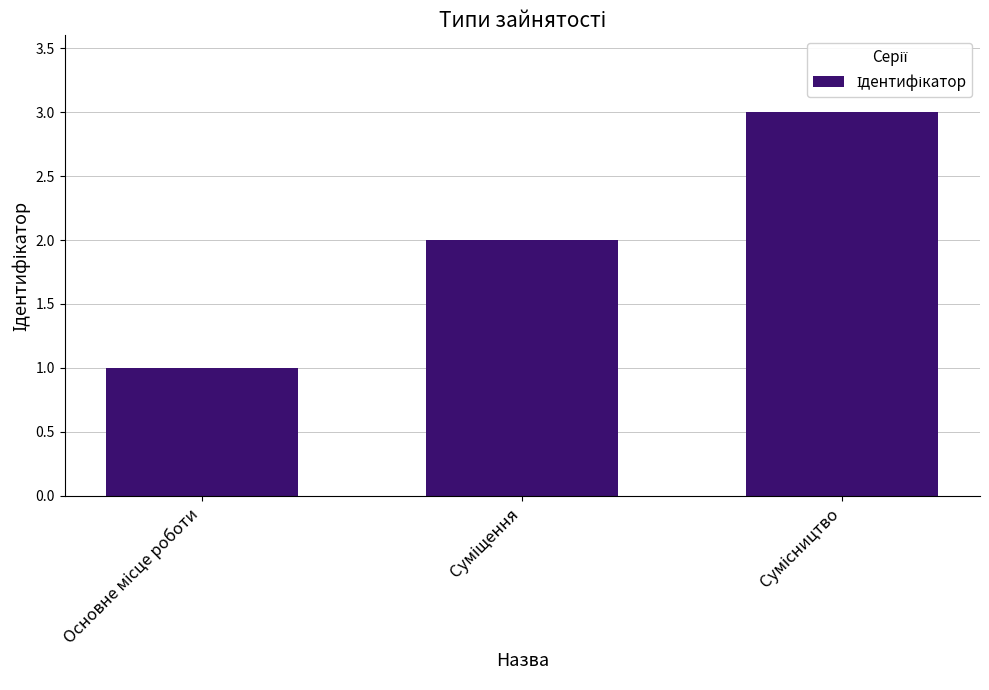

What is the maximum value shown in the chart?

3